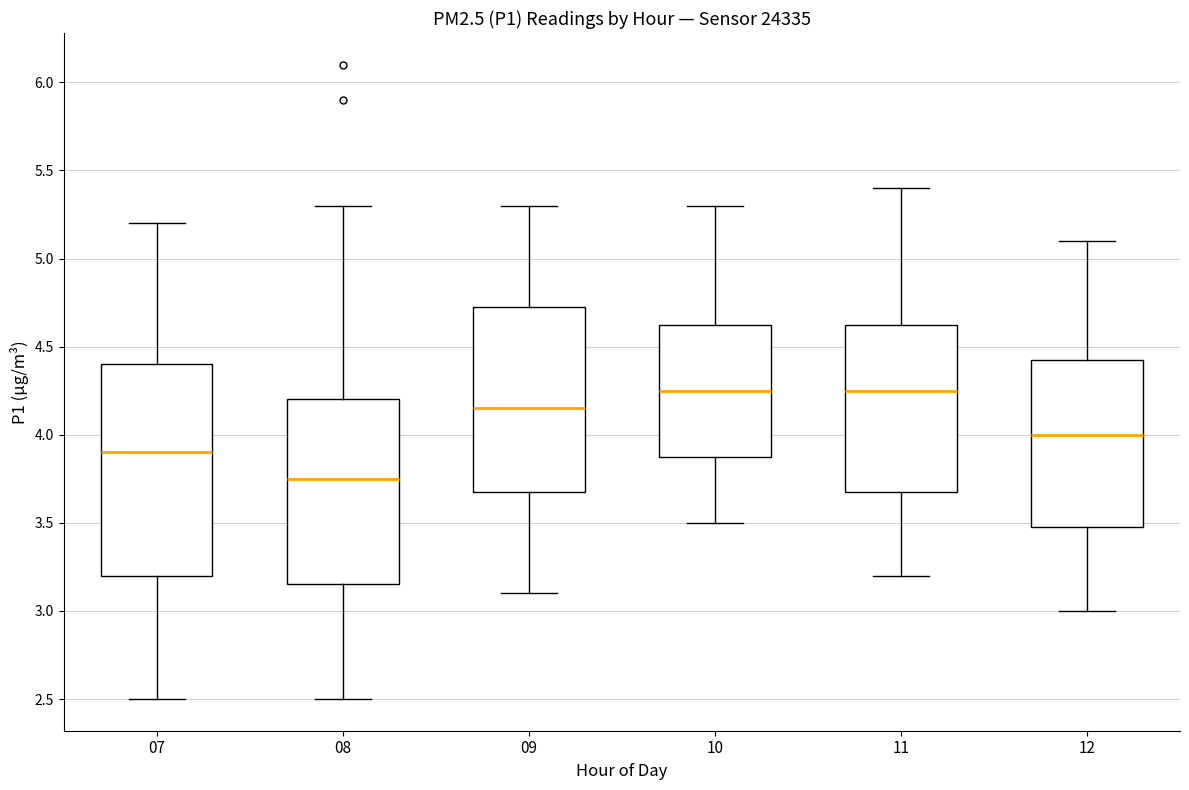

Reading left to right, read every box against the y-axis: the position of its median line, the range the box covers, and the ends of its whiskers. The values are not printed on the chart, so give them approximately, as read against the axis.

07: median 3.90, box 3.20 to 4.40, whiskers 2.50 to 5.20
08: median 3.75, box 3.15 to 4.20, whiskers 2.50 to 5.30
09: median 4.15, box 3.70 to 4.75, whiskers 3.10 to 5.30
10: median 4.25, box 3.90 to 4.65, whiskers 3.50 to 5.30
11: median 4.25, box 3.70 to 4.65, whiskers 3.20 to 5.40
12: median 4.00, box 3.50 to 4.45, whiskers 3.00 to 5.10